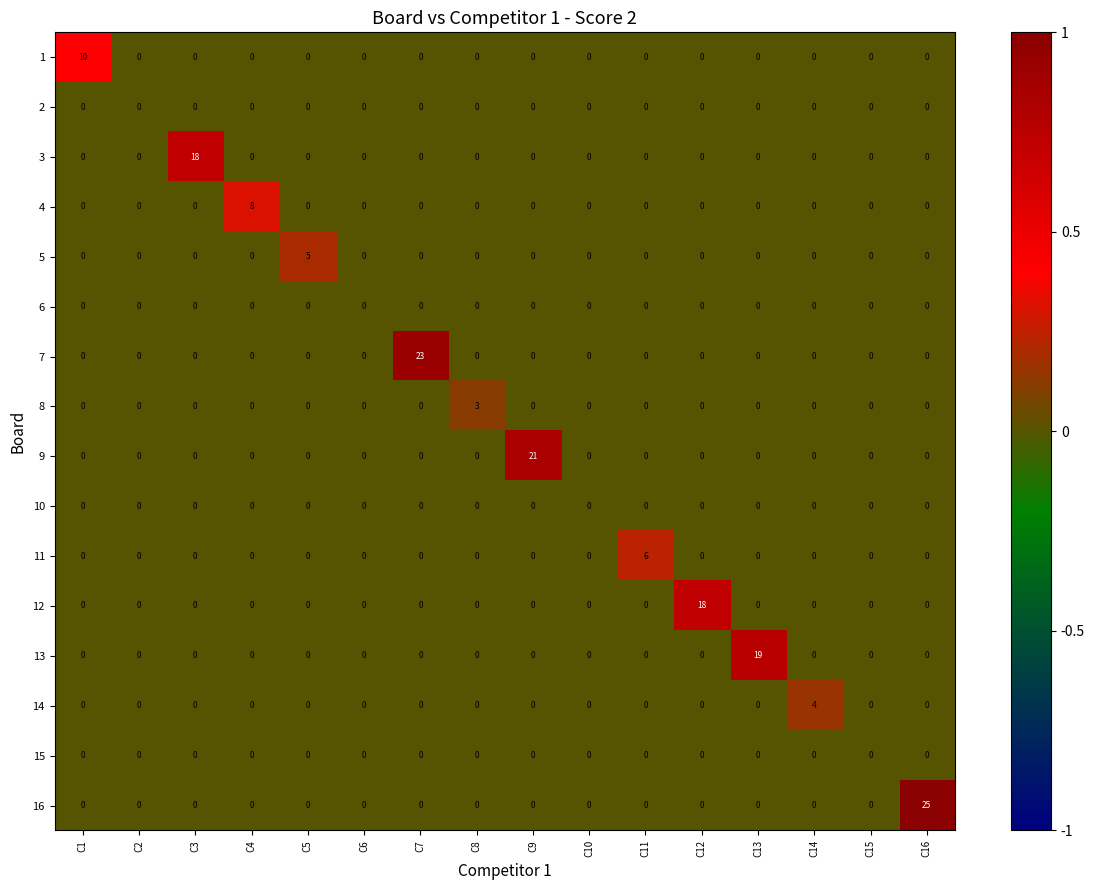

What is the difference between the highest and lowest values at C9?

21